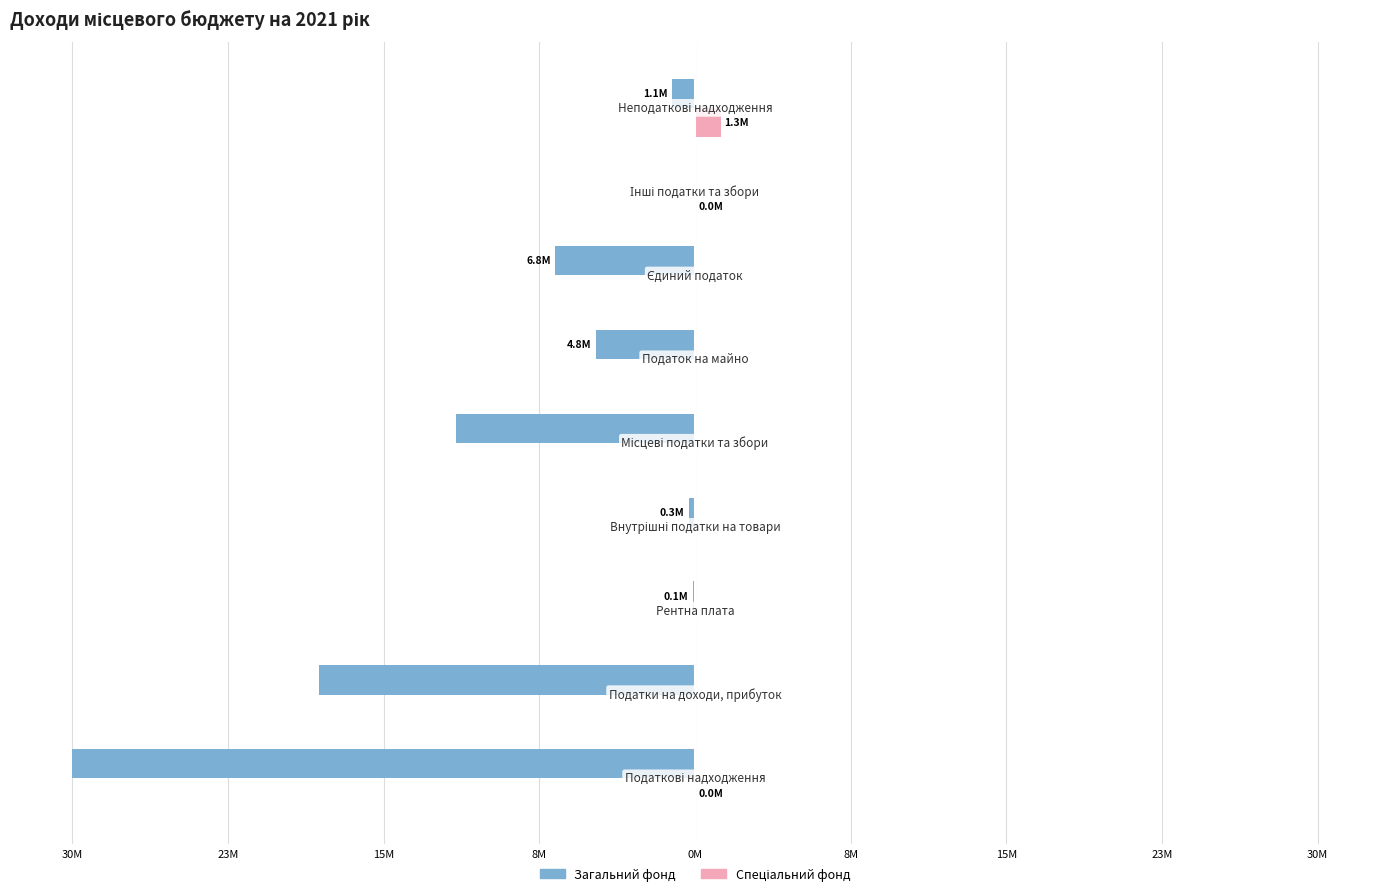

How many values in Загальний фонд are below zero?

8